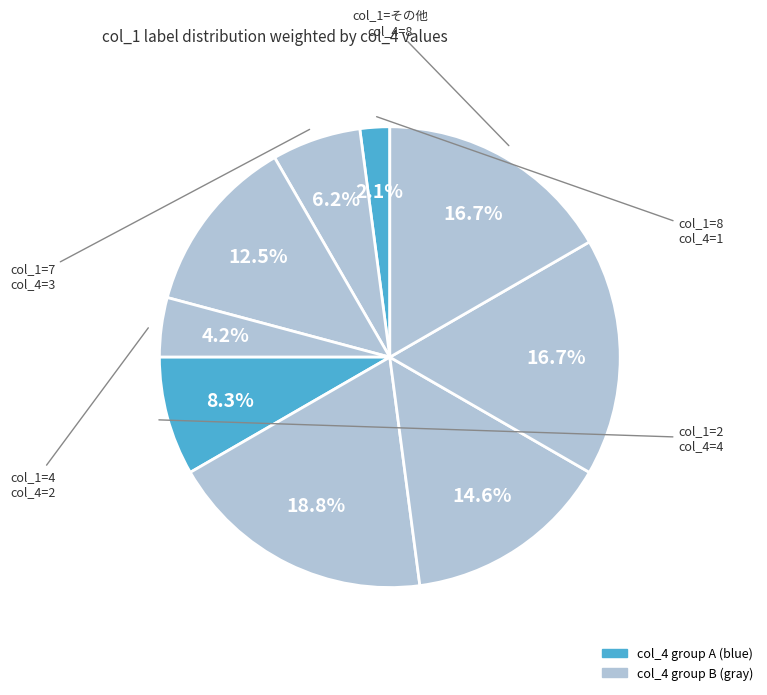

How many slices are in this pie chart?

9